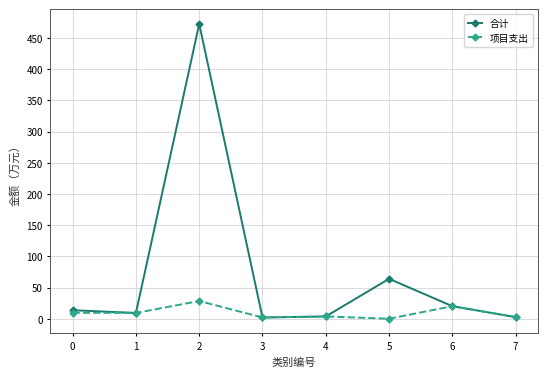

What is the highest value of the 项目支出 series?

28.4